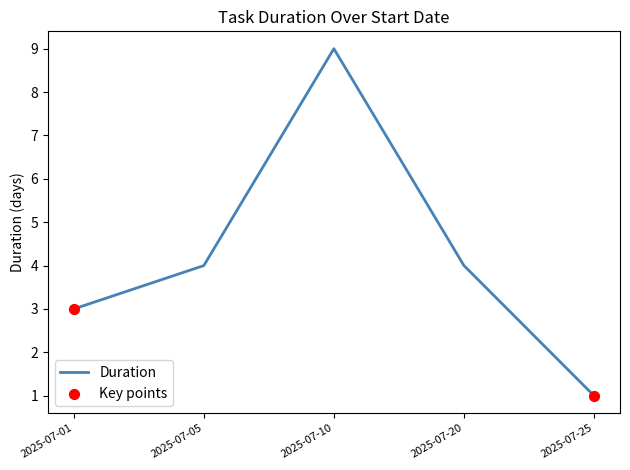

What is the change in value from 2025-07-05 to 2025-07-25?

-3